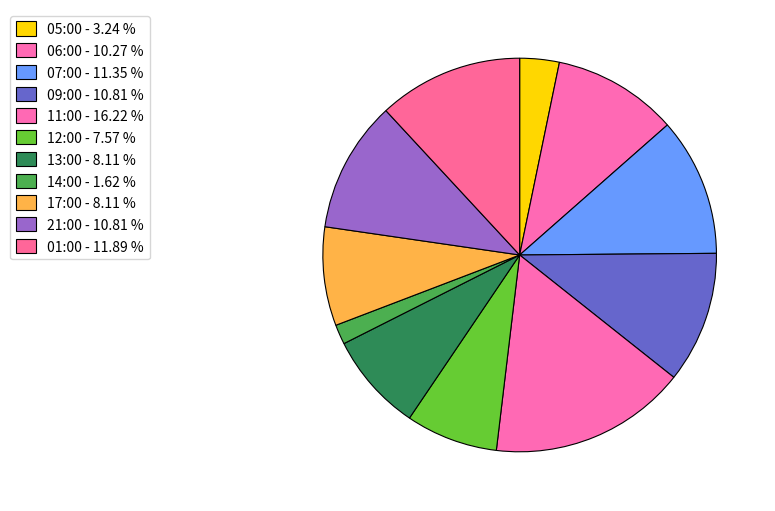

Does 07:00 represent more than half of the total?

No